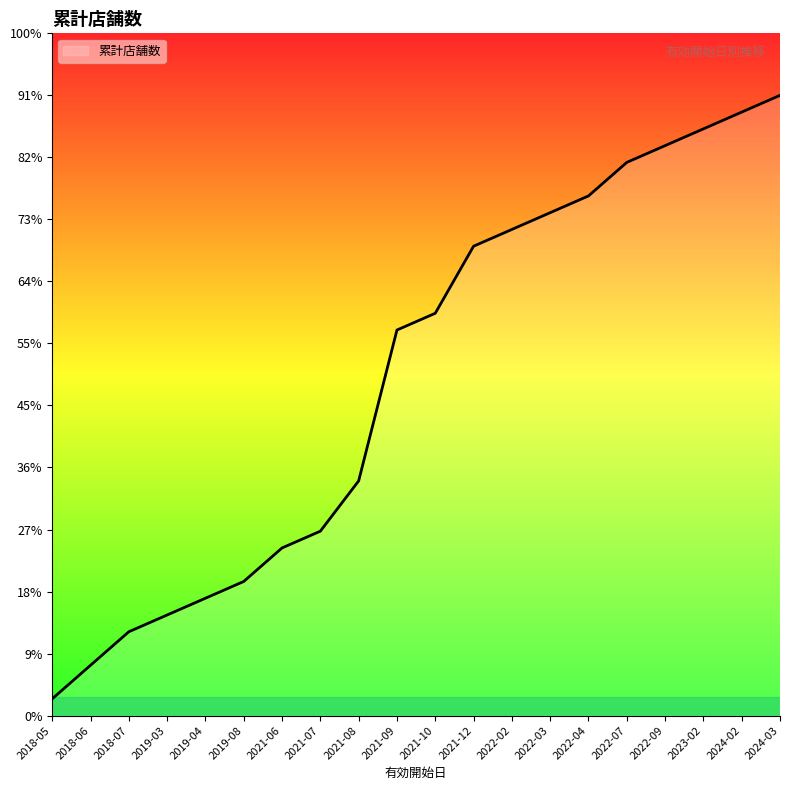

Reading left to right, what are all the values shown in this chart?

2018-05=1	2018-06=3	2018-07=5	2019-03=6	2019-04=7	2019-08=8	2021-06=10	2021-07=11	2021-08=14	2021-09=23	2021-10=24	2021-12=28	2022-02=29	2022-03=30	2022-04=31	2022-07=33	2022-09=34	2023-02=35	2024-02=36	2024-03=37